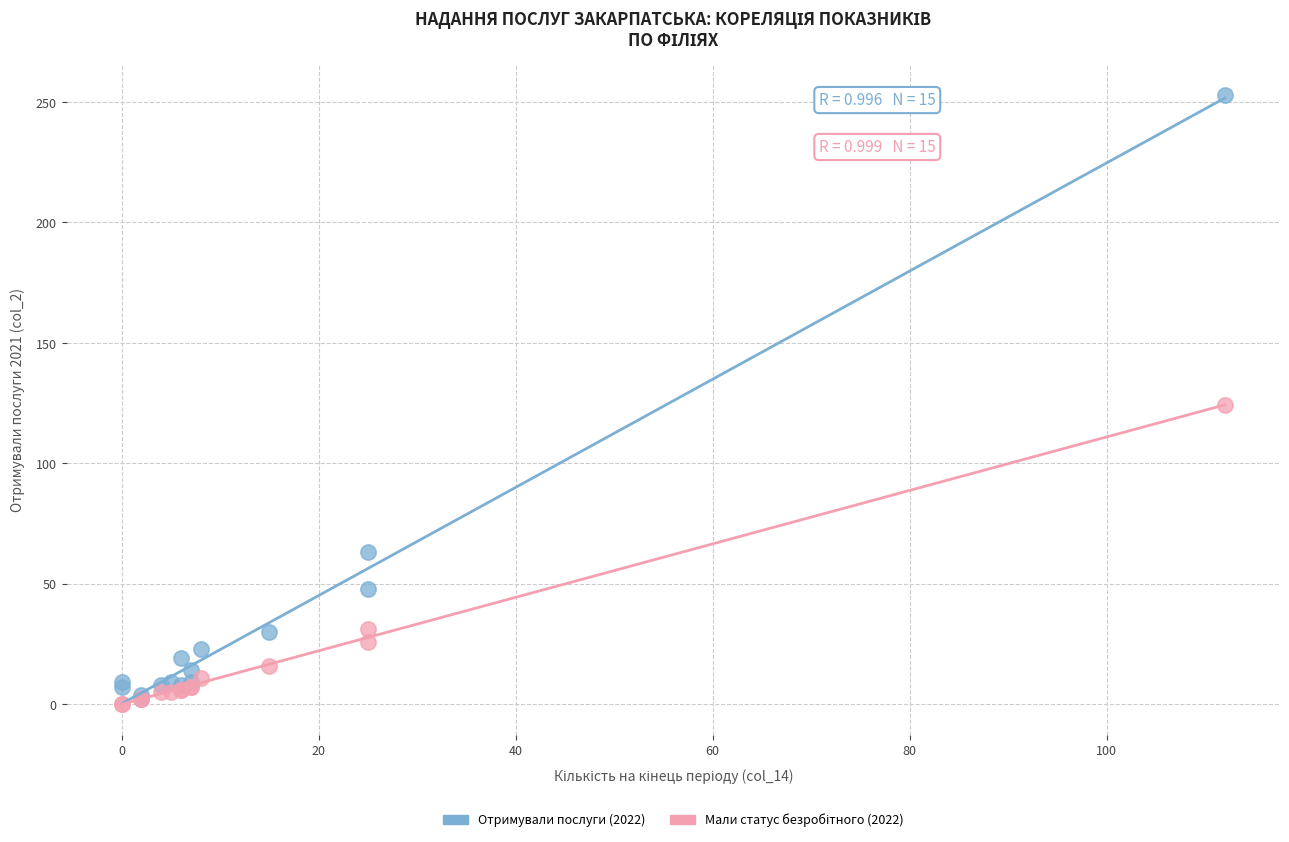

Which series reaches the maximum Y coordinate?

Отримували послуги (2022)